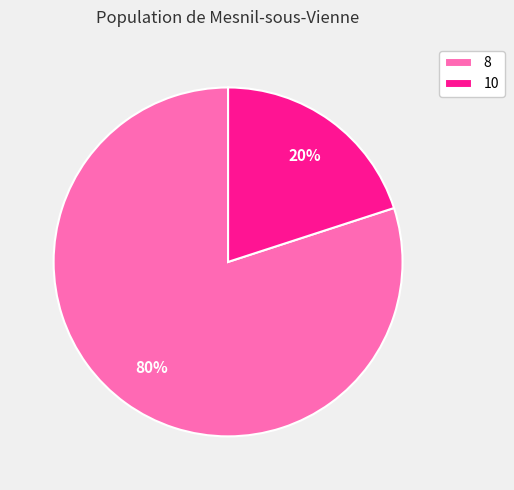

Is it true that 8 is 73% of the pie?

False